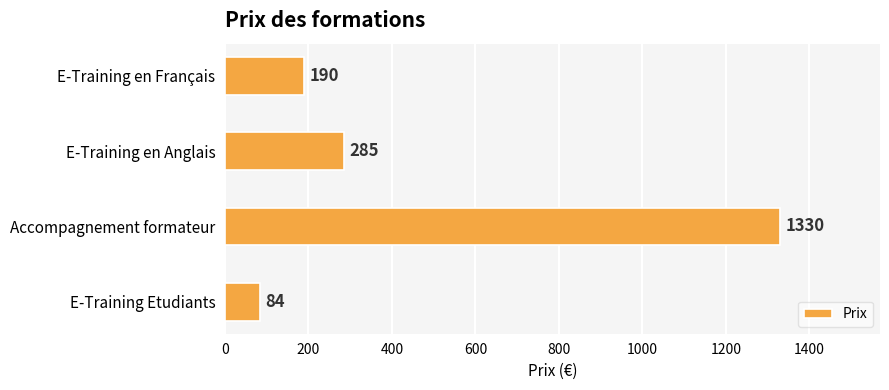

Between E-Training en Anglais and Accompagnement formateur, which is larger?

Accompagnement formateur